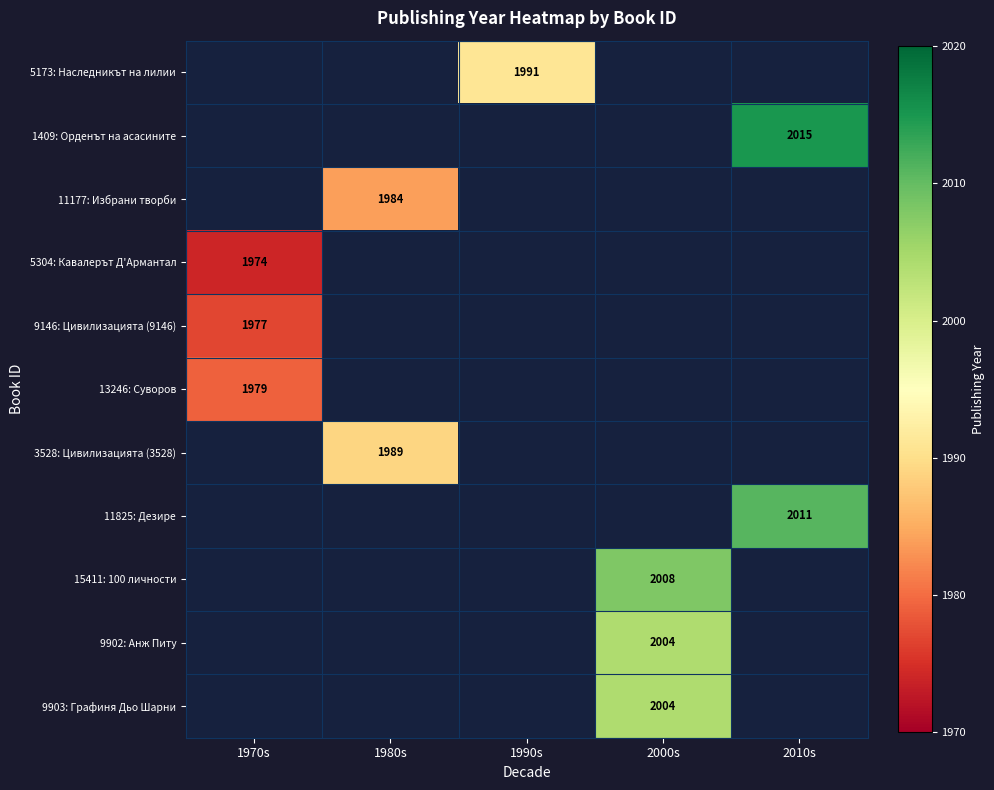

How many distinct data groups are displayed?

11